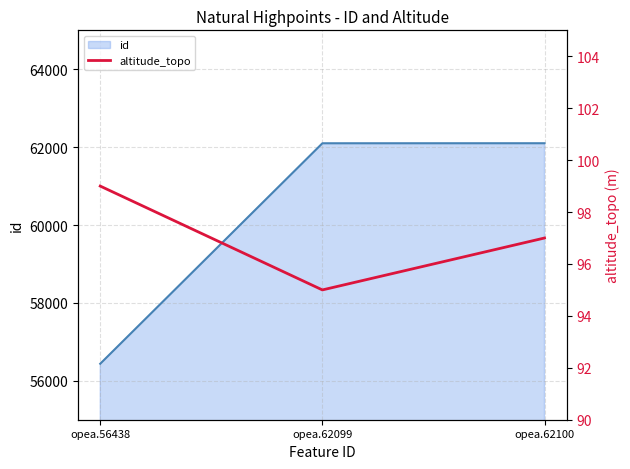

What are all the series names shown in the legend?

id, altitude_topo